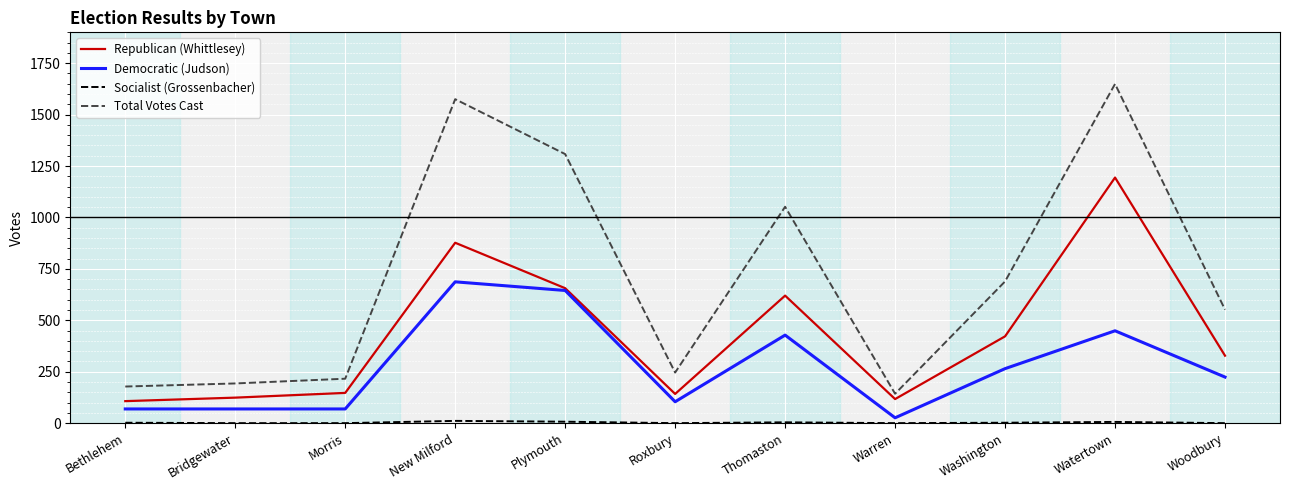

What is the minimum value for Democratic (Judson)?

26